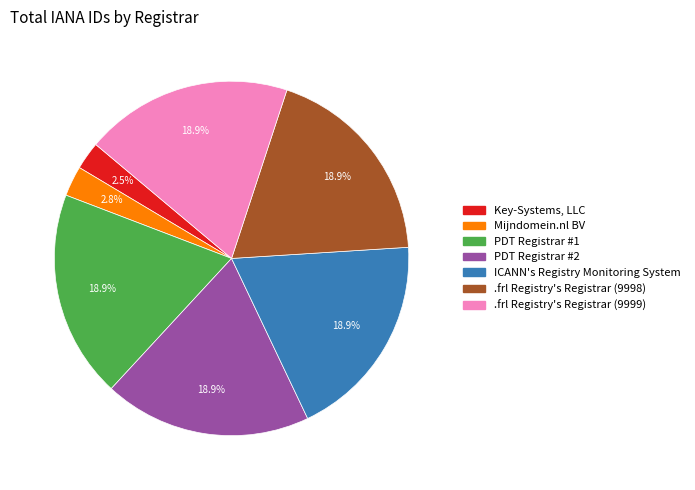

Is there any slice that represents more than half of the pie?

No